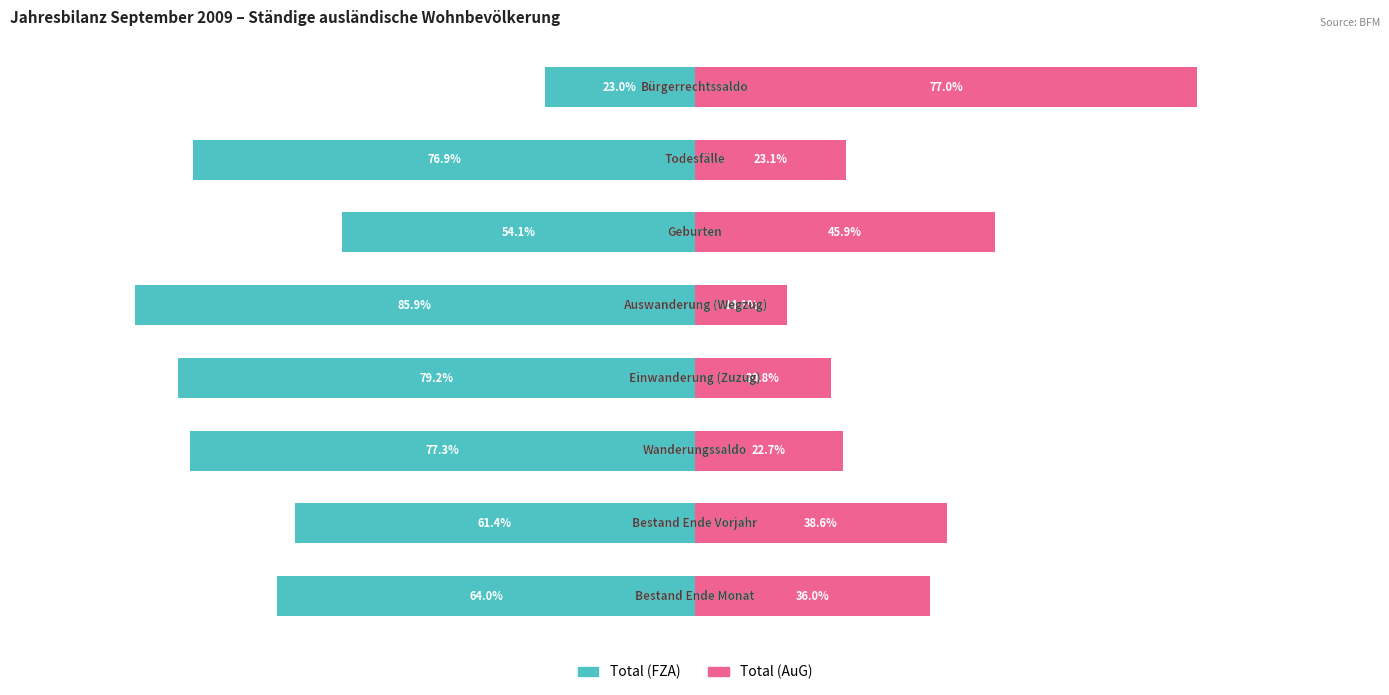

How many series are shown in this chart?

2